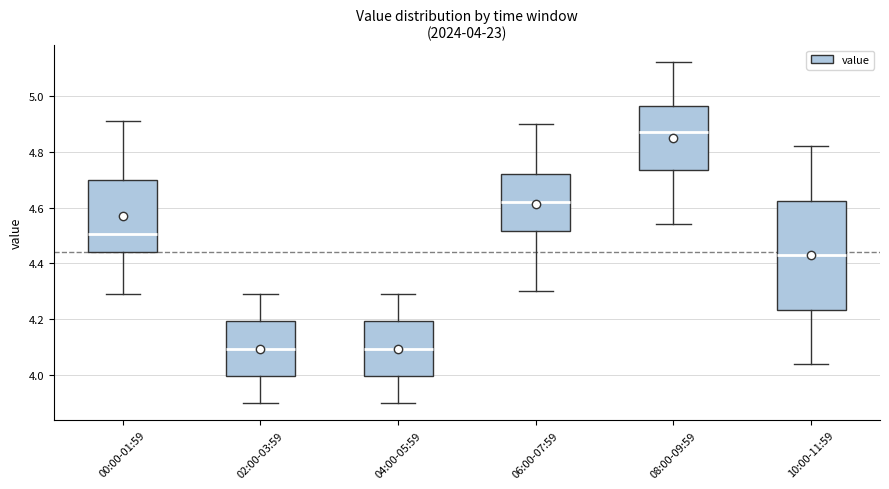

Which box has the highest median line?

08:00-09:59